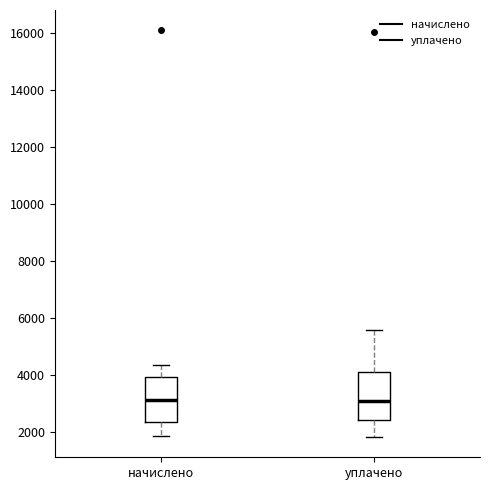

Reading left to right, read every box against the y-axis: the position of its median line, the range the box covers, and the ends of its whiskers. The values are not printed on the chart, so give them approximately, as read against the axis.

начислено: median 3200, box 2400 to 4000, whiskers 1800 to 4400
уплачено: median 3000, box 2400 to 4200, whiskers 1800 to 5600